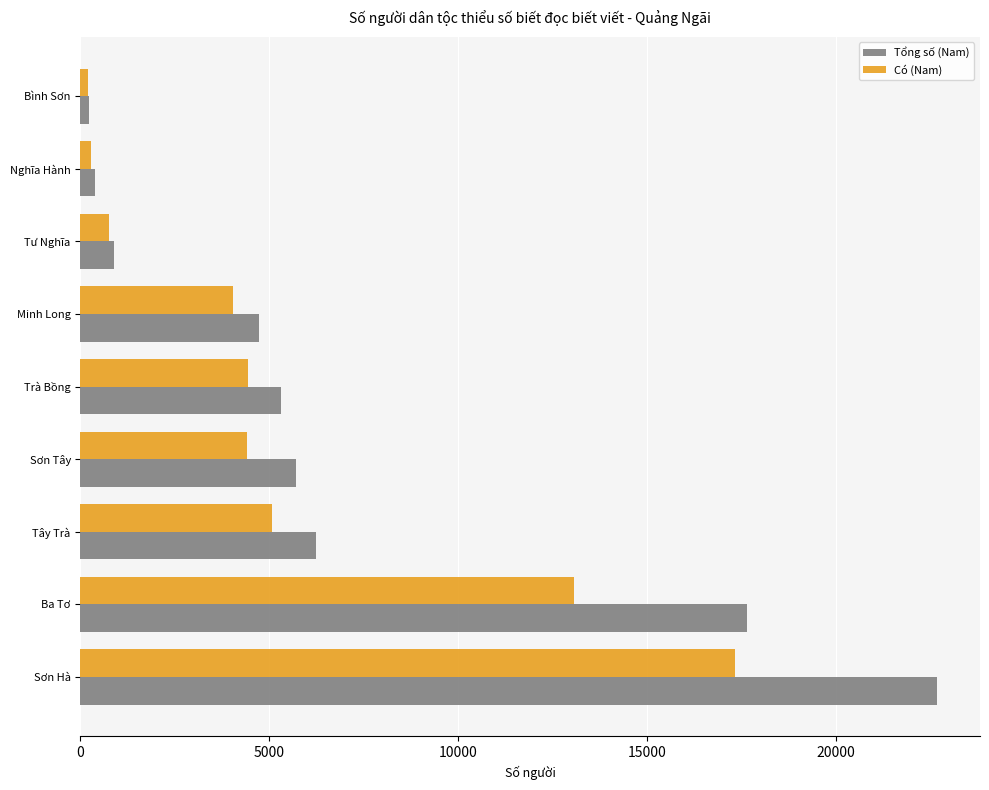

Where is Có (Nam) nearest to the value 8762?

Tây Trà